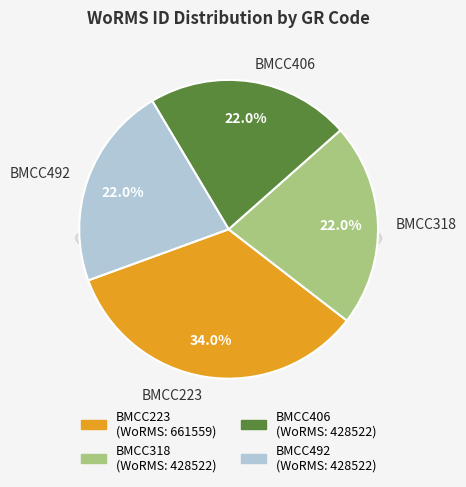

Is there any slice that represents more than half of the pie?

No